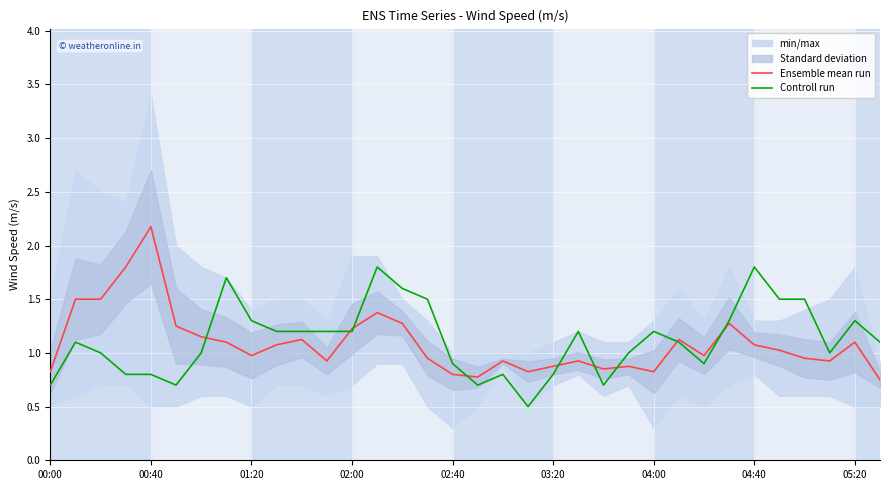

The Ensemble mean run series shows 0.6 at 25. True or false?

False